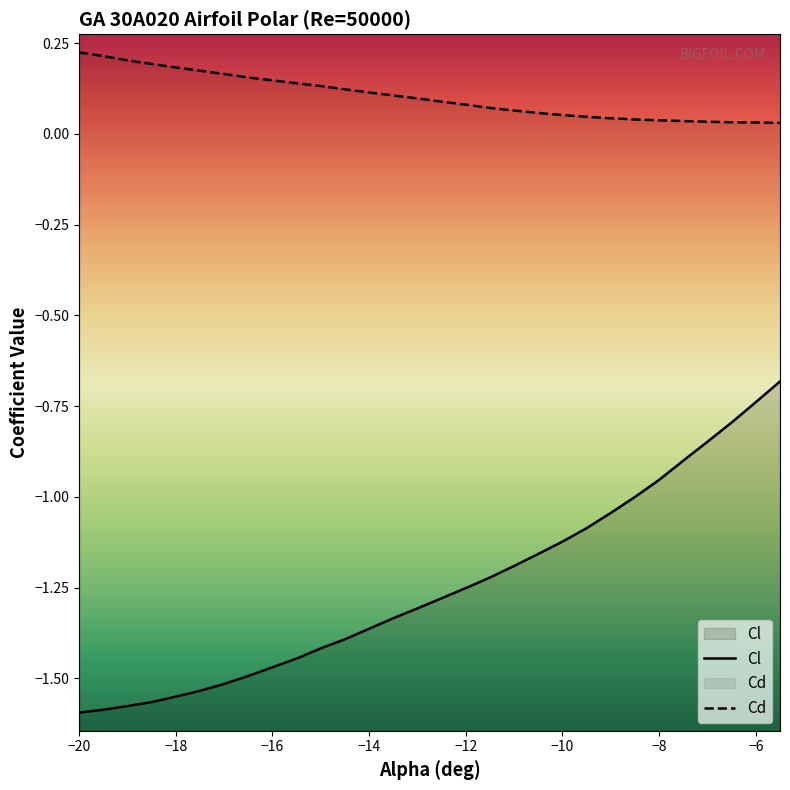

What is the label of the 21st point from the left?

-10